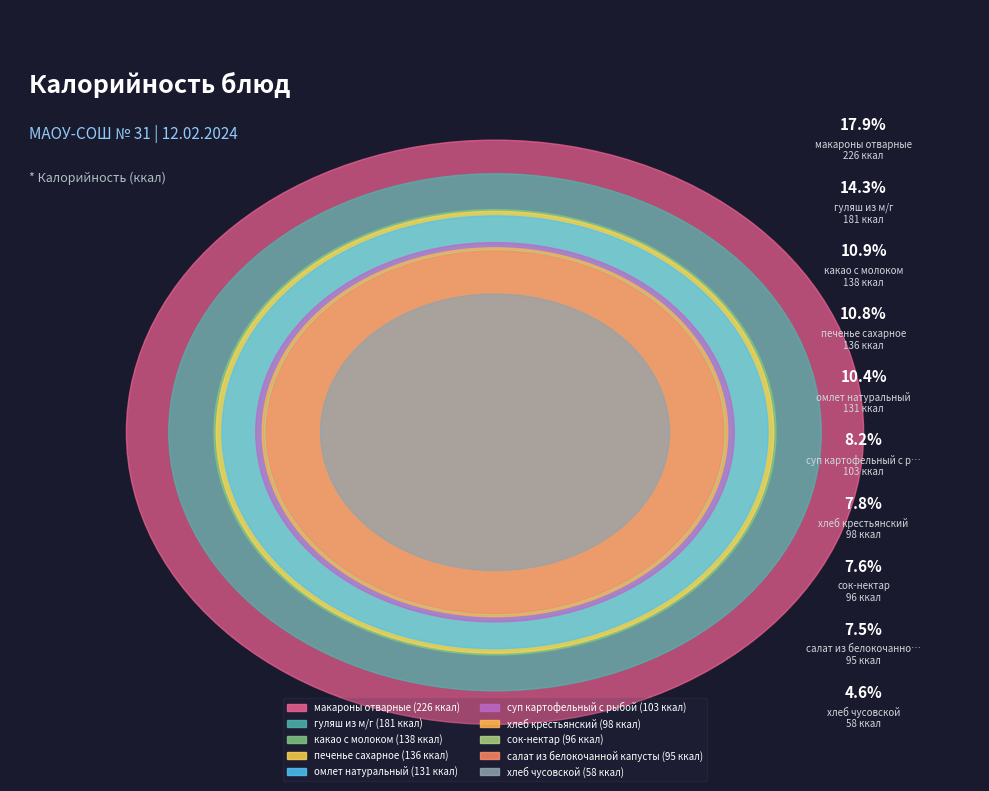

To the nearest percent, what is the combined percentage of какао с молоком and хлеб чусовской?

16%